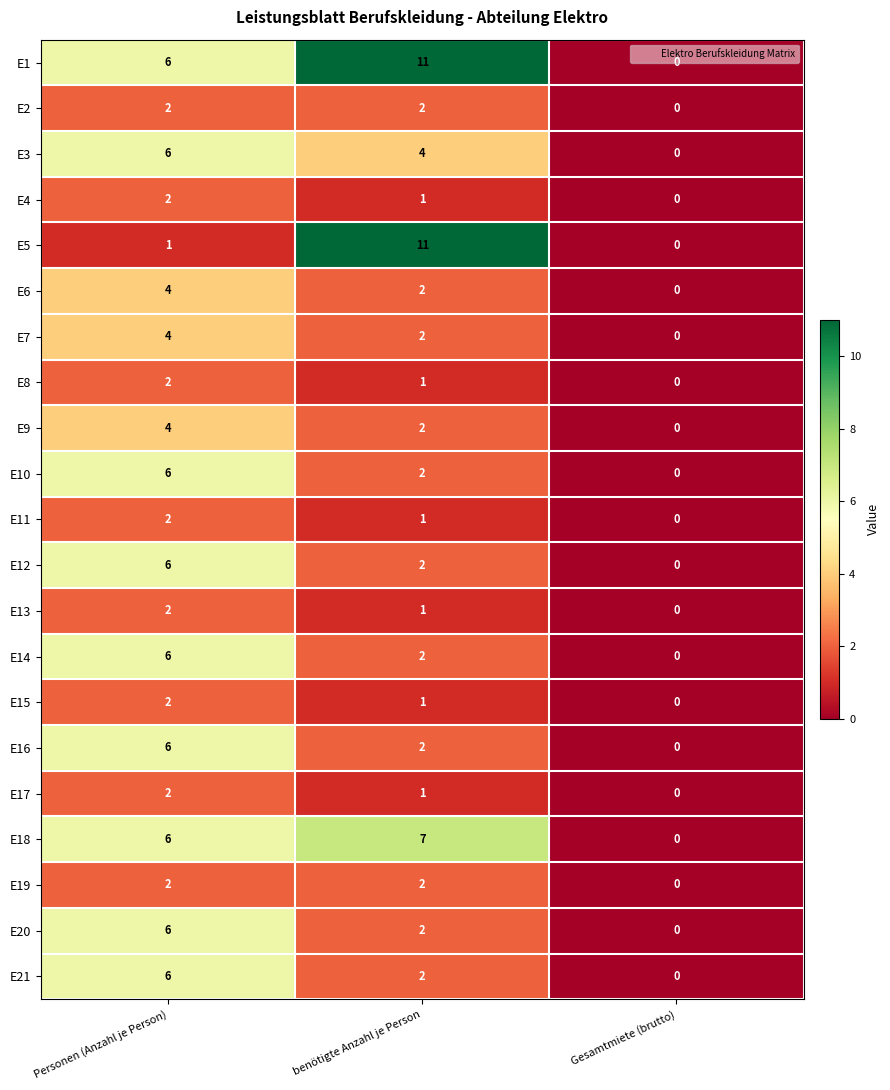

How many E12 values are between 0 and 6?

3